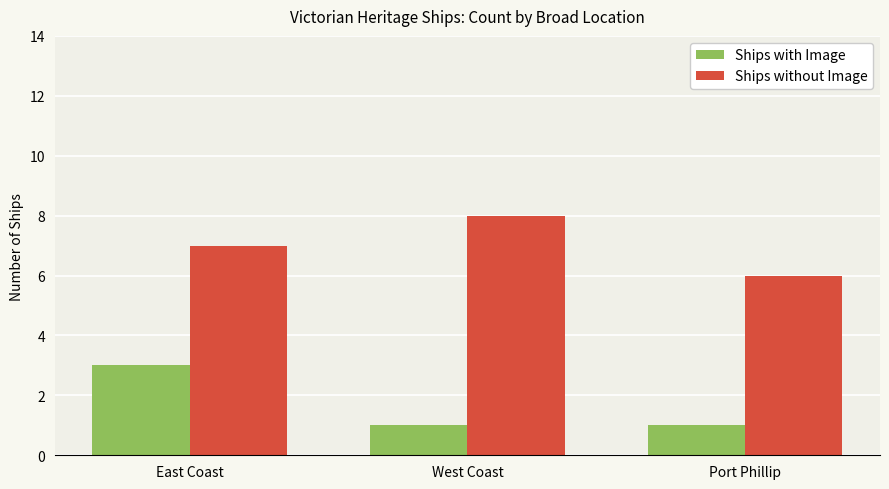

What is the sum of all Ships without Image values?

21